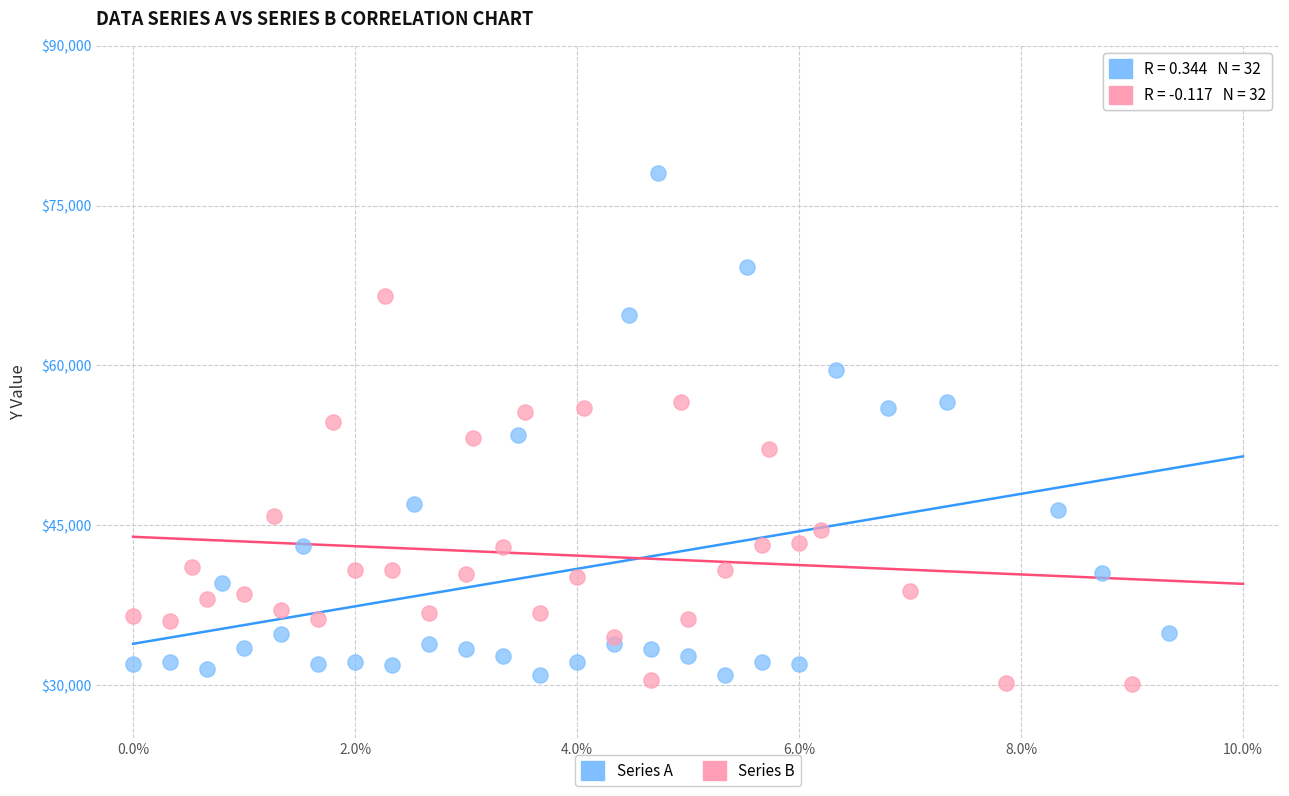

Which series reaches the minimum Y coordinate?

Series B